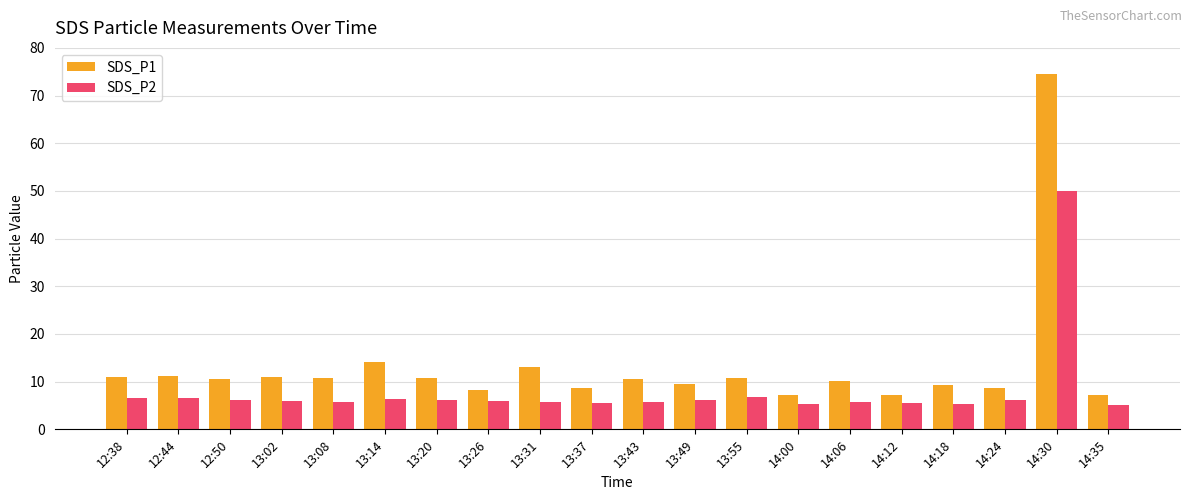

The SDS_P1 series shows 10.8 at 13:55. True or false?

True